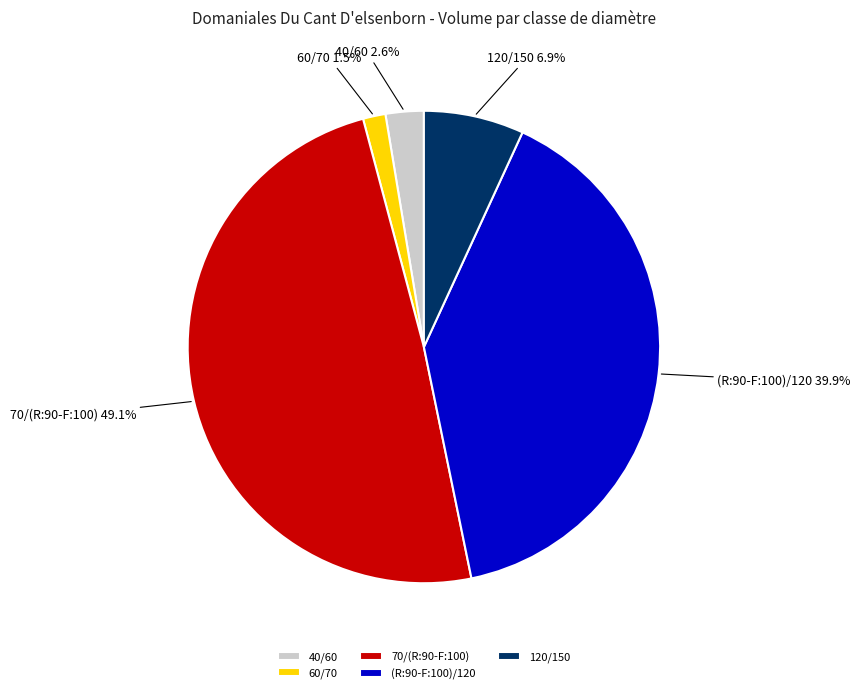

What percentage is NOT represented by 70/(R:90-F:100)?

50.9%